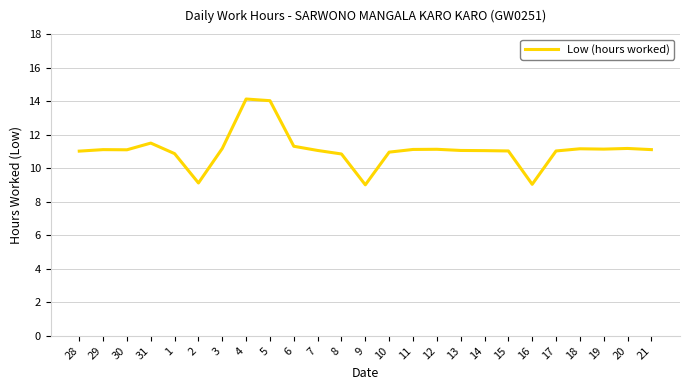

What is the minimum value shown in the chart?

9.0